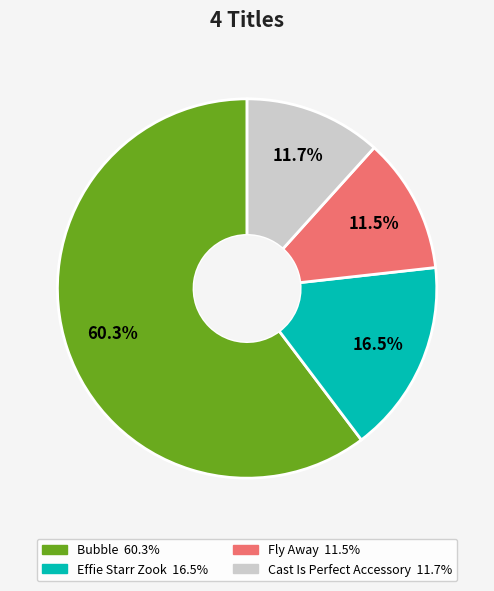

Is there any slice that represents more than half of the pie?

Yes